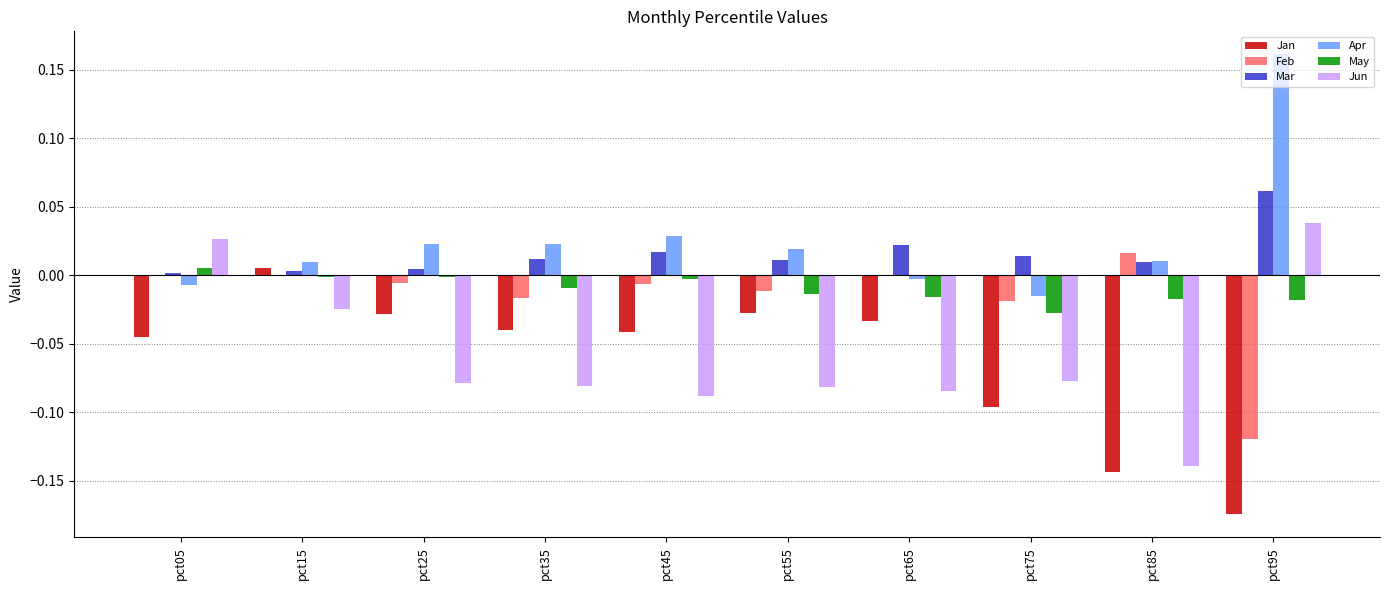

True or false: May has a value of -0.0 at pct65.

True